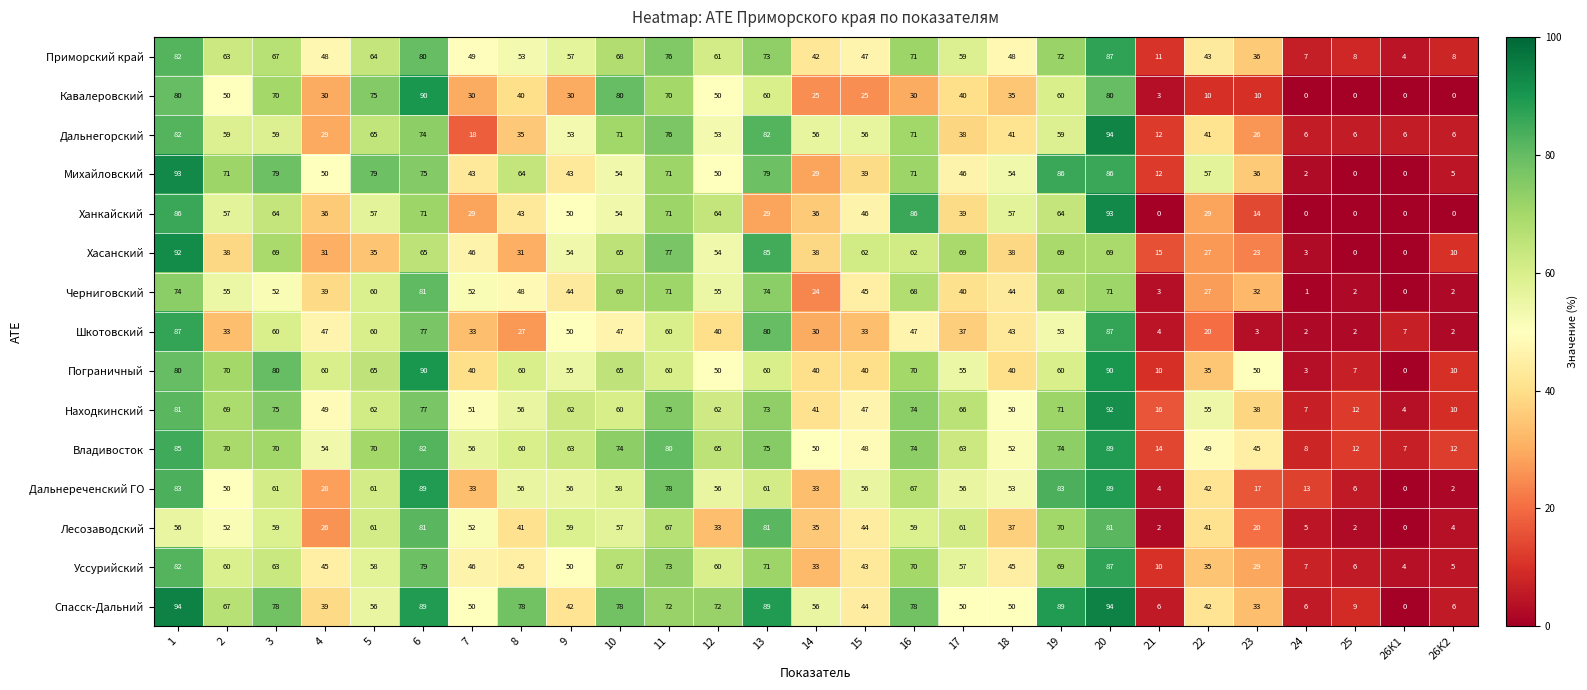

How many series are shown in this chart?

15